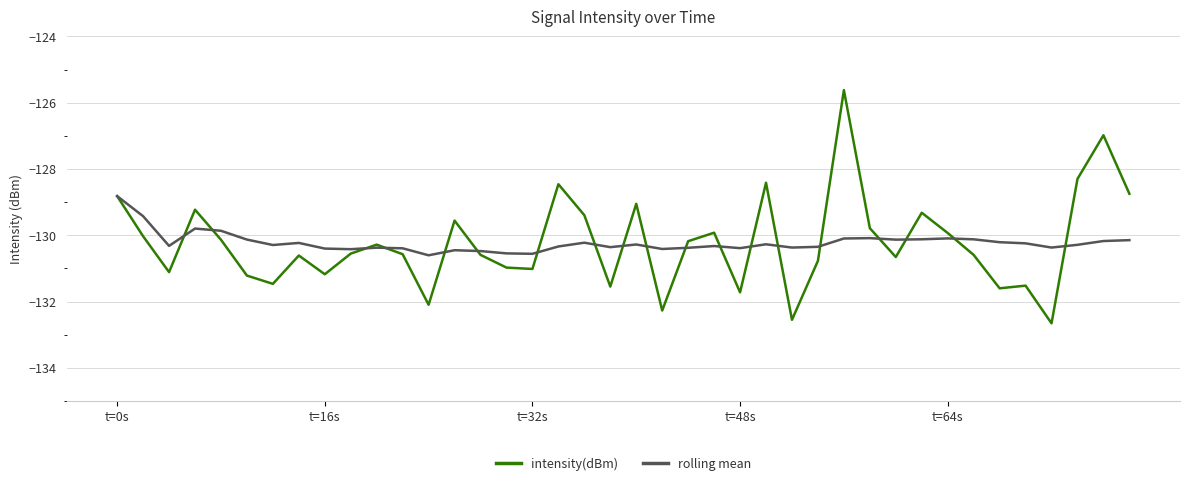

What is the lowest value of the intensity(dBm) series?

-132.7